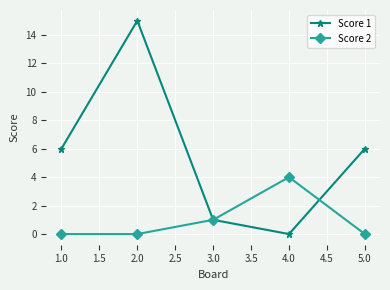

At which category does Score 2 reach its first local peak?

4.0